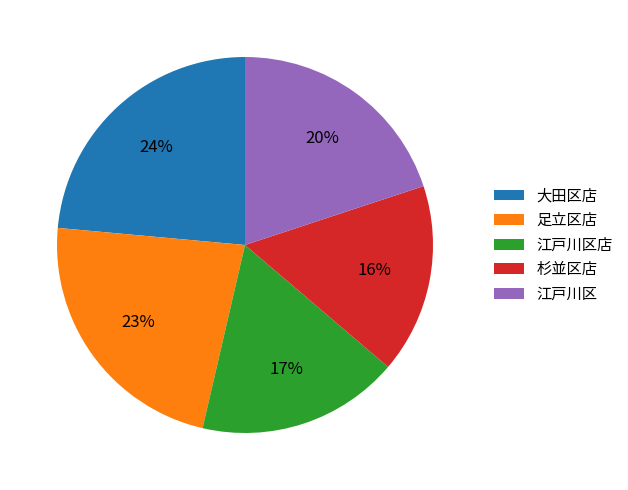

Does 足立区店 account for over 50% of the chart?

No